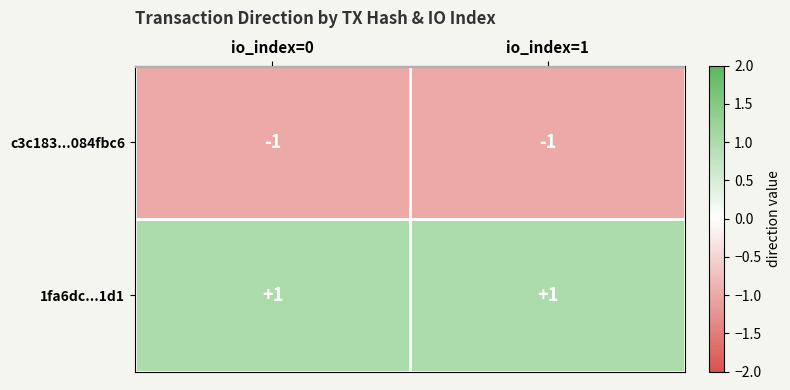

Is it true that c3c183...084fbc6 equals -2 at io_index=0?

False